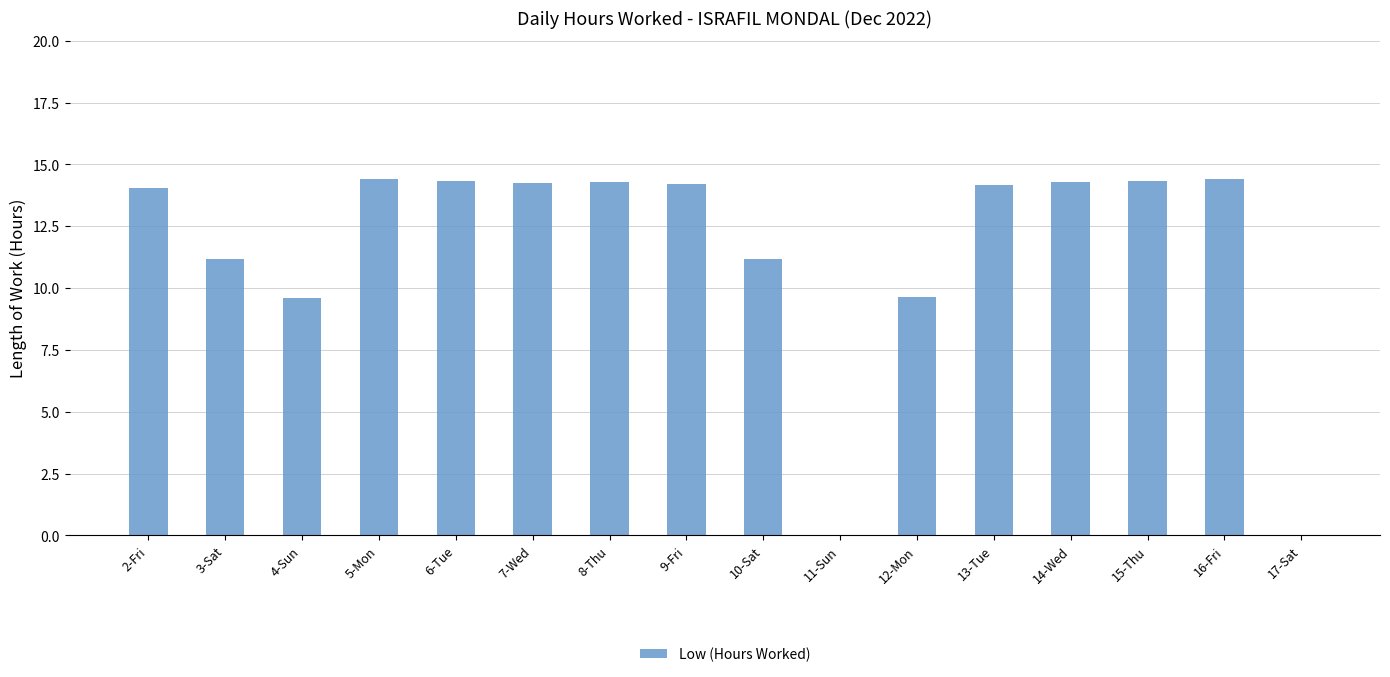

Approximately how many times larger is the value at 16-Fri compared to 10-Sat?

1.3